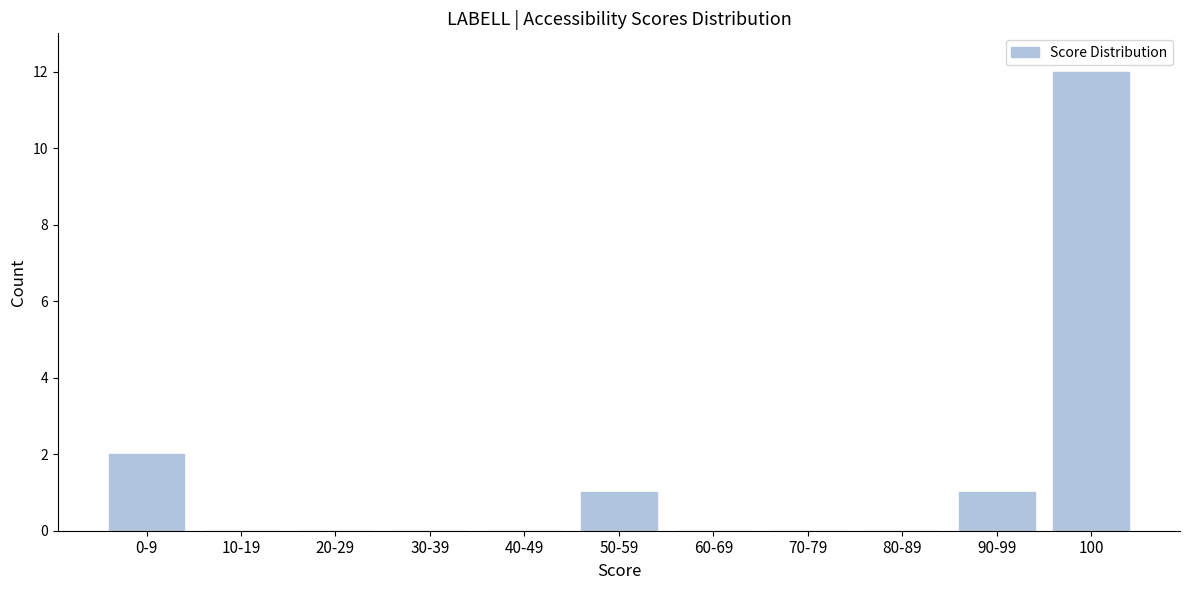

Reading left to right, list all the values displayed in this chart.

0-9=2	10-19=0	20-29=0	30-39=0	40-49=0	50-59=1	60-69=0	70-79=0	80-89=0	90-99=1	100=12